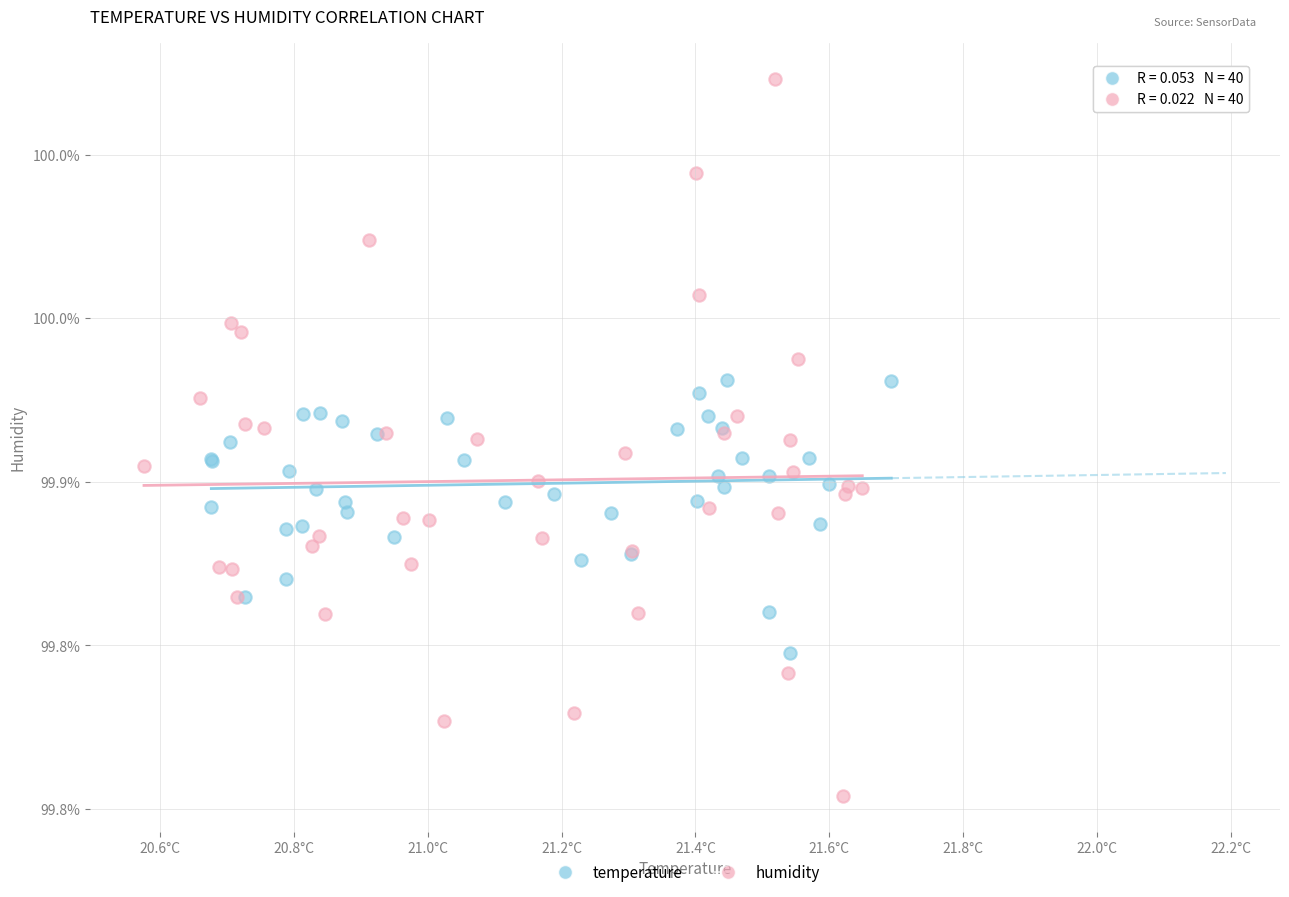

Which series reaches the maximum Y coordinate?

humidity